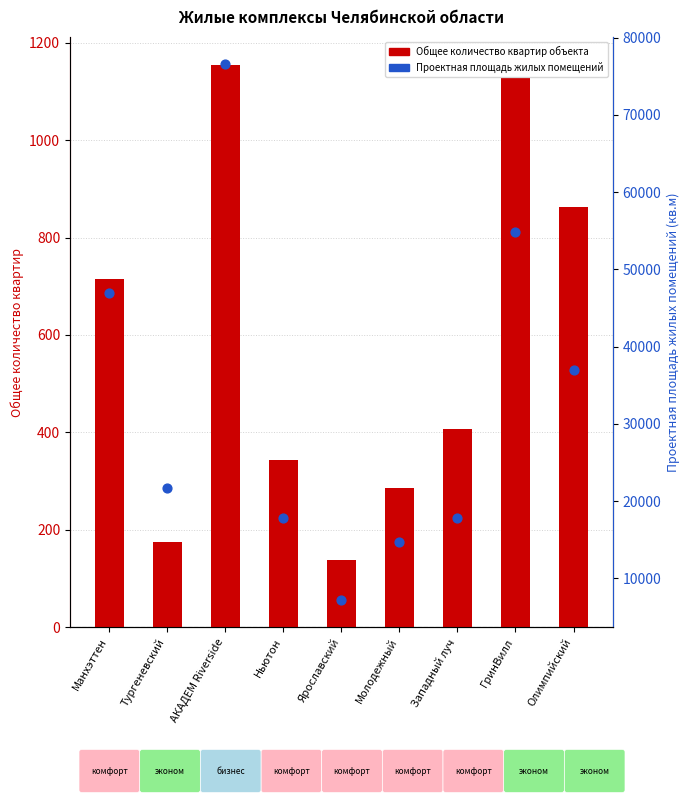

What is the total value across all series at Молодежный?

14978